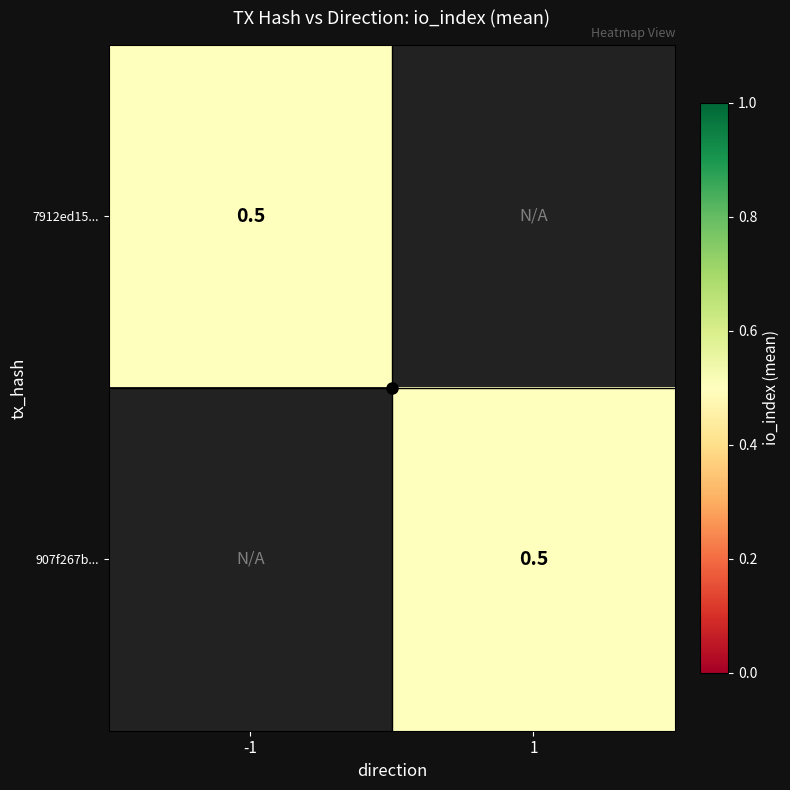

Which category has the lowest value in the 907f267b... series?

-1